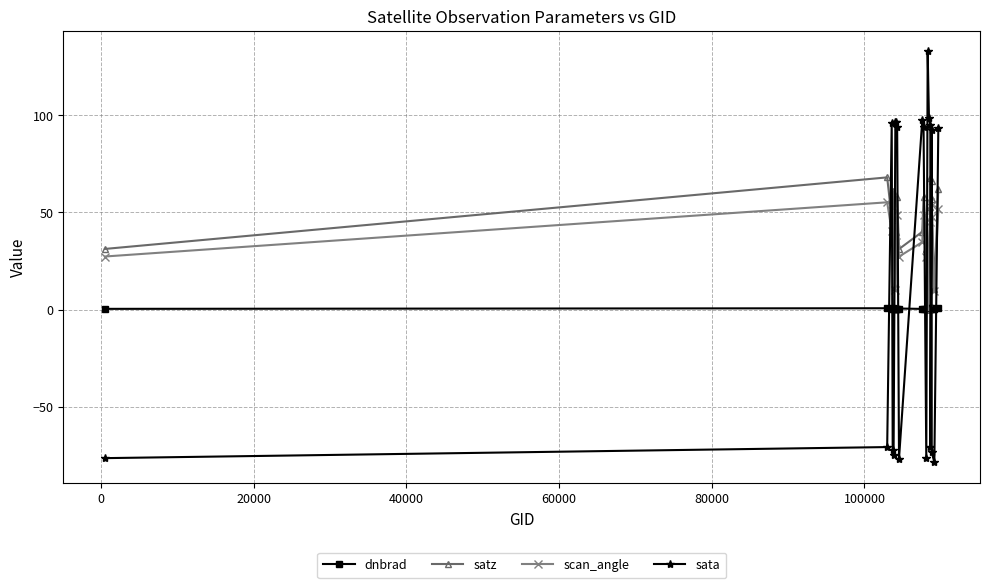

What is the value of the sata point at the 18th from the left?

-73.5